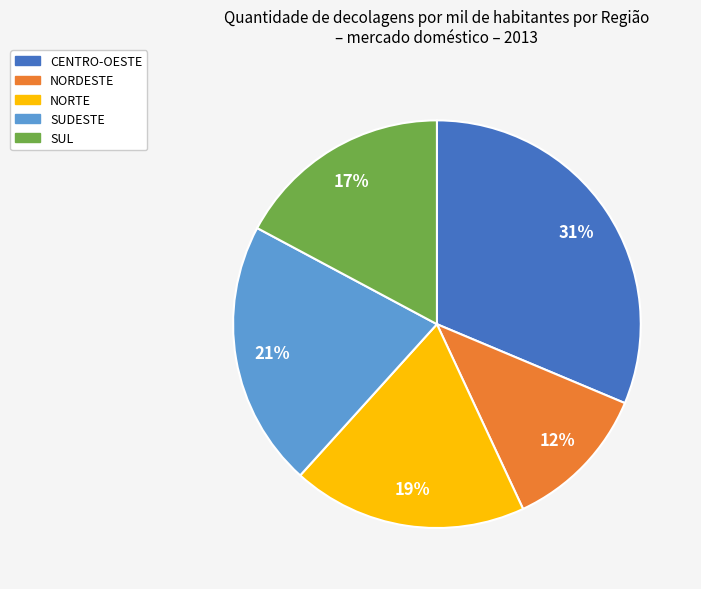

The CENTRO-OESTE slice represents 22% of the pie. True or false?

False